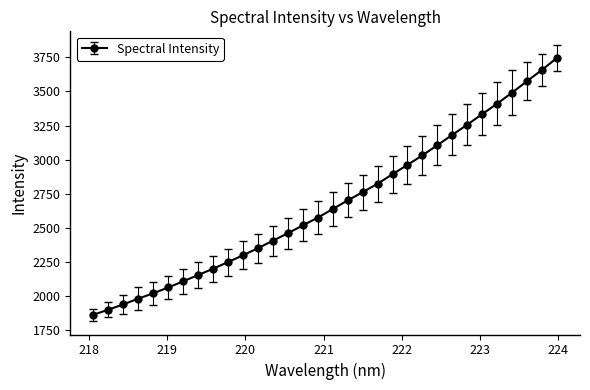

What is the value of the 10th point from the left?

2248.9